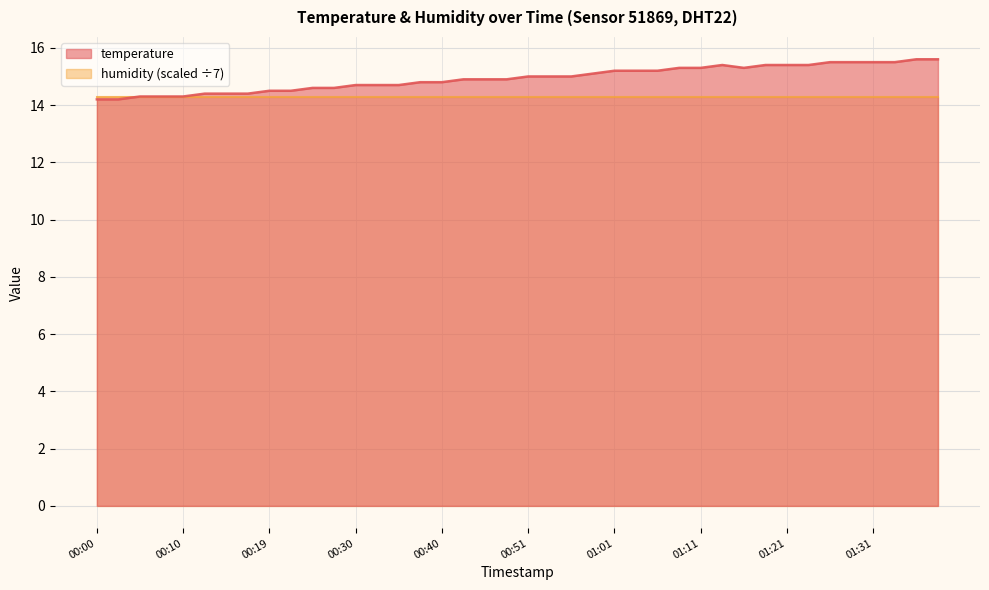

What is the maximum value shown in the chart?

15.6